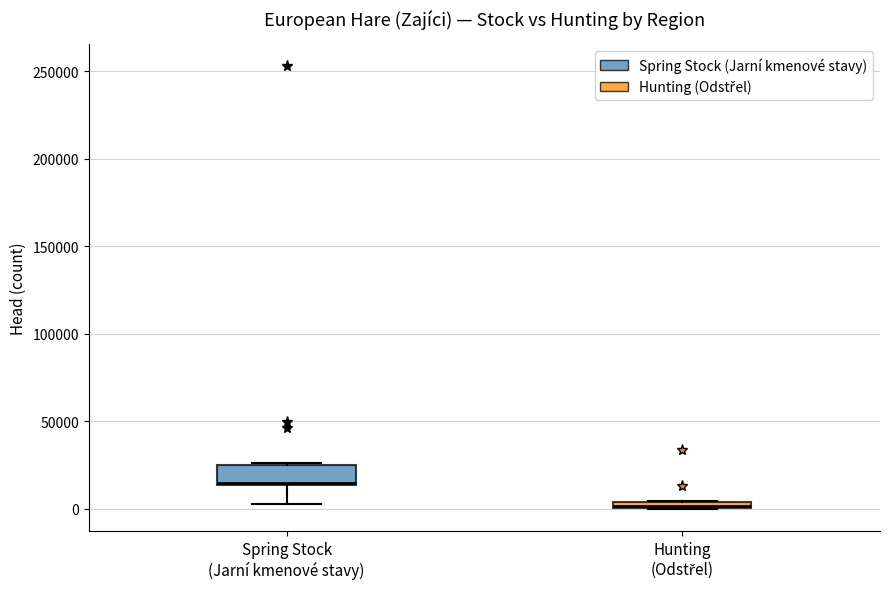

Comparing the boxes themselves (not the whiskers), which one is the tallest?

Spring Stock (Jarní kmenové stavy)